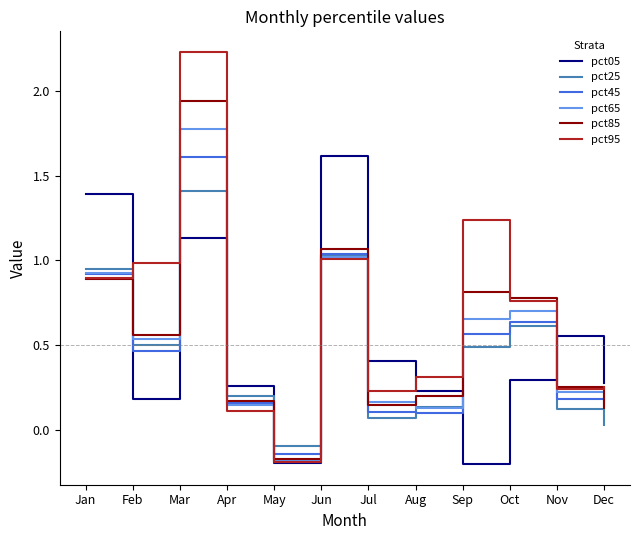

At which category is the sum across all series the highest?

Mar